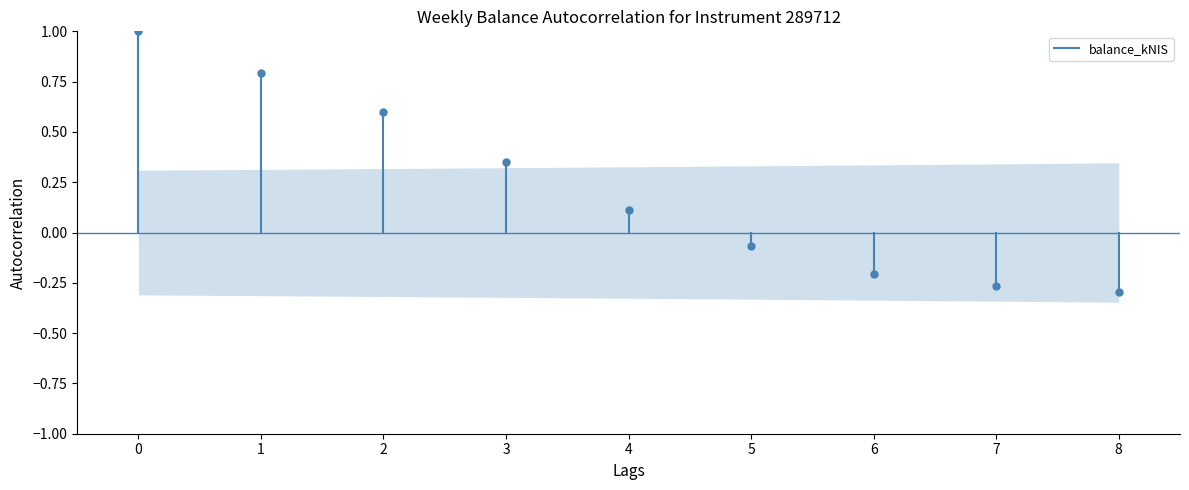

Does the chart have visible grid lines?

No